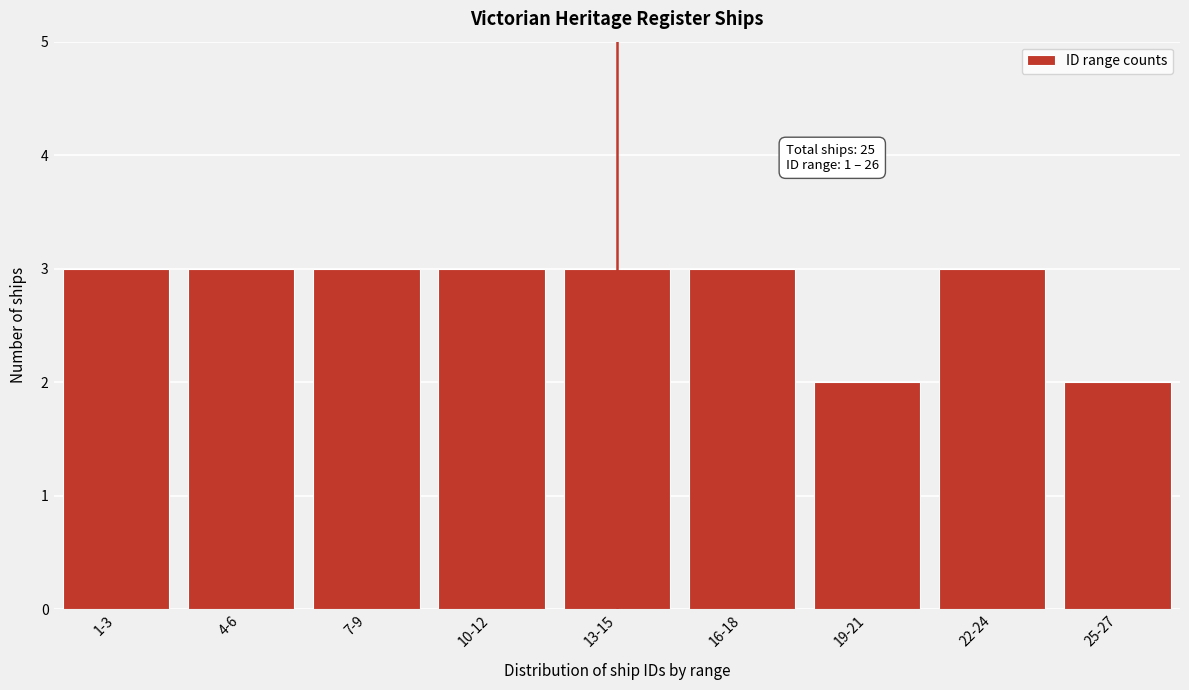

Reading left to right, transcribe all the data shown in this chart.

3	3	3	3	3	3	2	3	2